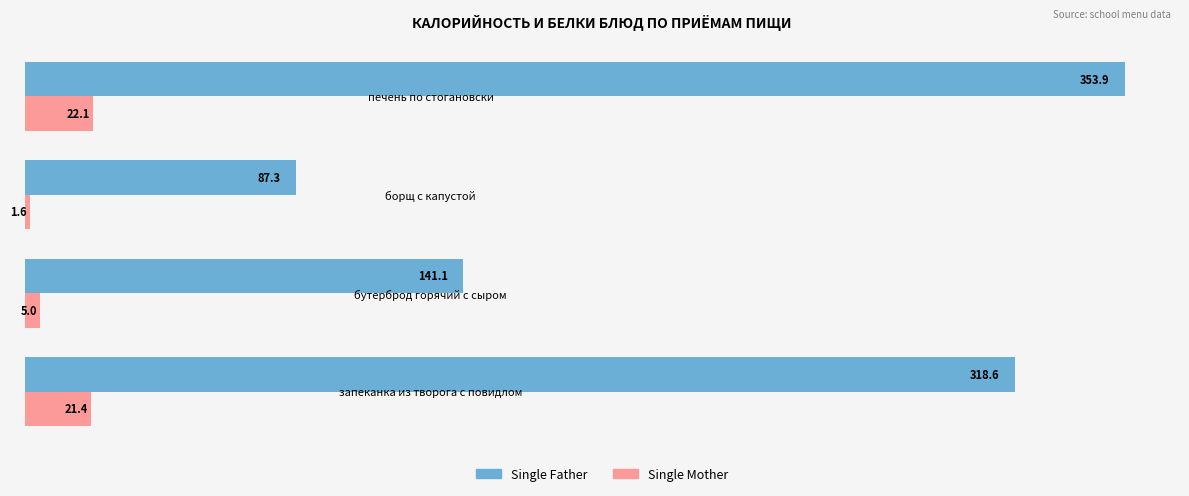

True or false: Single Father has a value of 87.3 at борщ с капустой.

True